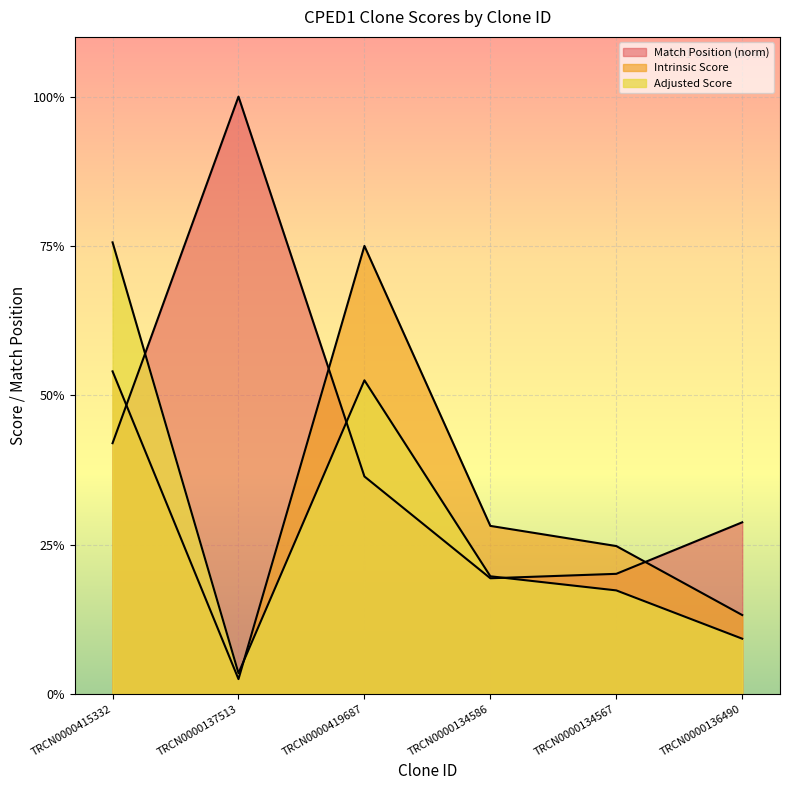

List the series in order of their peak value, highest first.

Match Position, Adjusted Score, Intrinsic Score